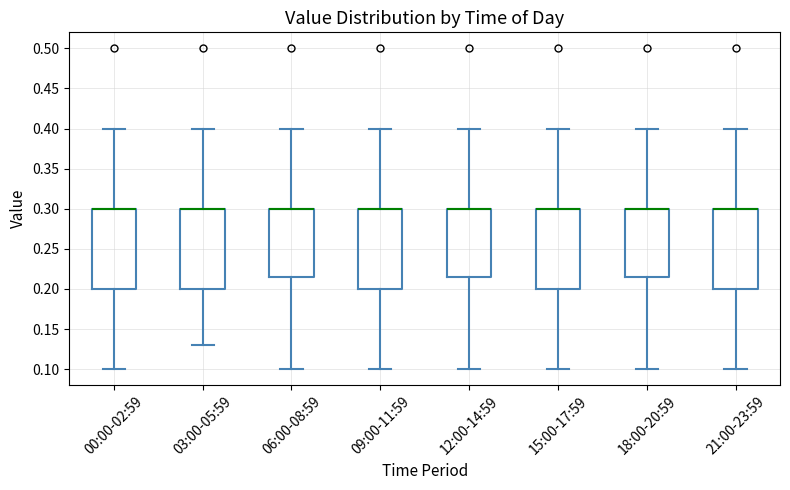

Where does the lower whisker of the box for 18:00-20:59 end on the y-axis? The values are not printed on the chart, so give them approximately, as read against the axis.

0.100